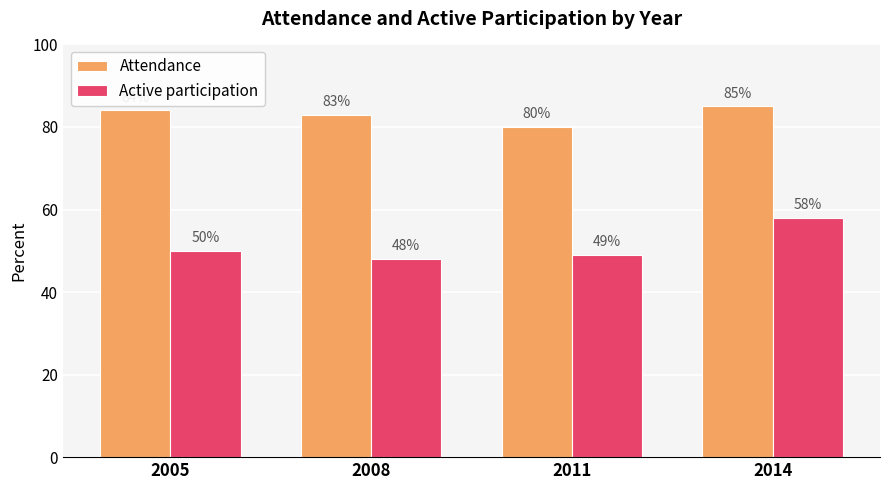

List the labels in order of Active participation value, largest first.

2014, 2005, 2011, 2008